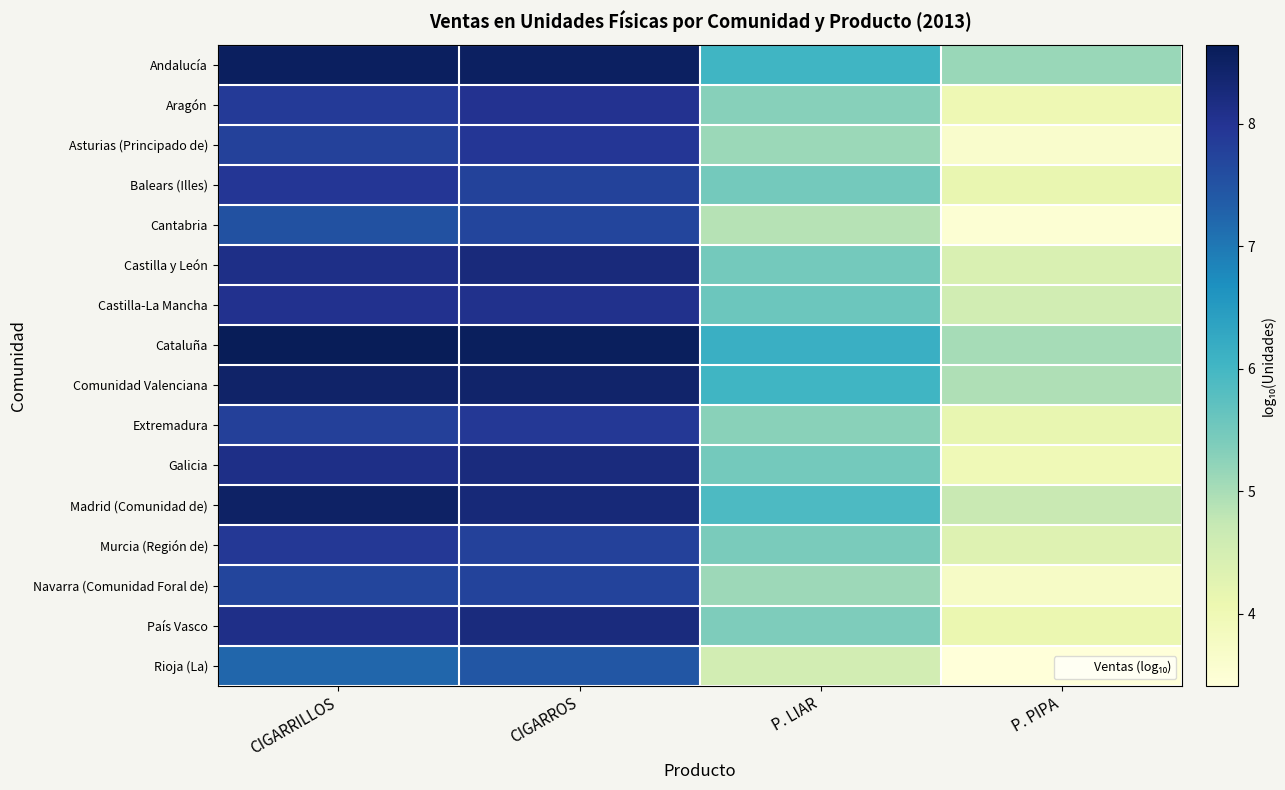

Reading right to left, list all the values displayed in this chart.

Andalucía: P. PIPA=5.1	P. LIAR=6.0	CIGARROS=8.5	CIGARRILLOS=8.6
Aragón: P. PIPA=4.0	P. LIAR=5.3	CIGARROS=8.0	CIGARRILLOS=7.9
Asturias (Principado de): P. PIPA=3.6	P. LIAR=5.1	CIGARROS=7.9	CIGARRILLOS=7.8
Balears (Illes): P. PIPA=4.1	P. LIAR=5.5	CIGARROS=7.8	CIGARRILLOS=7.9
Cantabria: P. PIPA=3.5	P. LIAR=4.9	CIGARROS=7.7	CIGARRILLOS=7.5
Castilla y León: P. PIPA=4.4	P. LIAR=5.5	CIGARROS=8.3	CIGARRILLOS=8.1
Castilla-La Mancha: P. PIPA=4.5	P. LIAR=5.6	CIGARROS=8.1	CIGARRILLOS=8.0
Cataluña: P. PIPA=5.0	P. LIAR=6.1	CIGARROS=8.6	CIGARRILLOS=8.6
Comunidad Valenciana: P. PIPA=4.9	P. LIAR=6.0	CIGARROS=8.4	CIGARRILLOS=8.5
Extremadura: P. PIPA=4.2	P. LIAR=5.3	CIGARROS=7.9	CIGARRILLOS=7.8
Galicia: P. PIPA=4.0	P. LIAR=5.5	CIGARROS=8.2	CIGARRILLOS=8.1
Madrid (Comunidad de): P. PIPA=4.7	P. LIAR=5.9	CIGARROS=8.3	CIGARRILLOS=8.5
Murcia (Región de): P. PIPA=4.3	P. LIAR=5.4	CIGARROS=7.8	CIGARRILLOS=7.9
Navarra (Comunidad Foral de): P. PIPA=3.7	P. LIAR=5.1	CIGARROS=7.7	CIGARRILLOS=7.7
País Vasco: P. PIPA=4.1	P. LIAR=5.4	CIGARROS=8.2	CIGARRILLOS=8.1
Rioja (La): P. PIPA=3.4	P. LIAR=4.5	CIGARROS=7.4	CIGARRILLOS=7.2